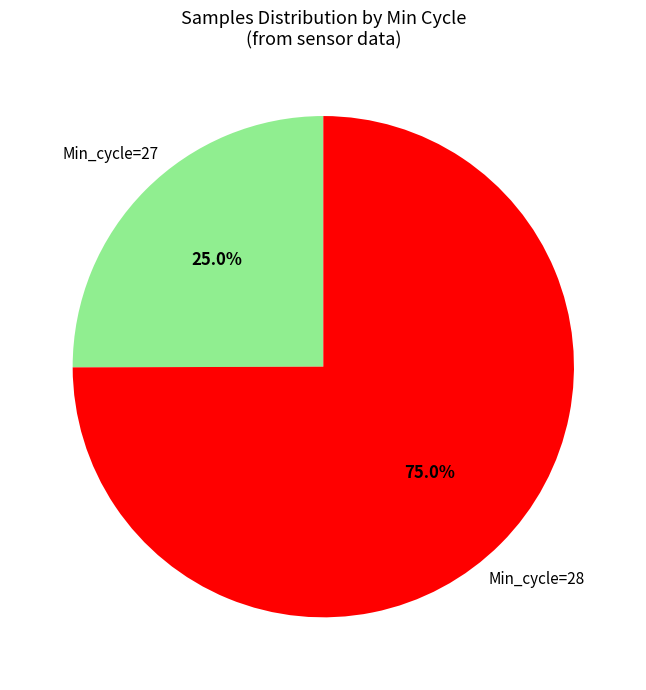

Is there any slice that represents more than half of the pie?

Yes